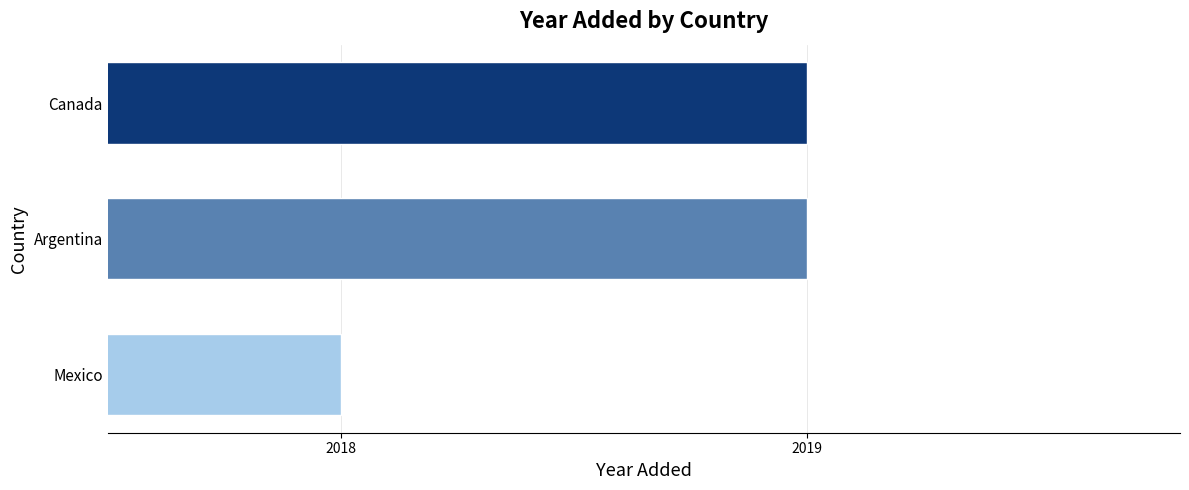

Where is the data nearest to the value 2018?

Mexico